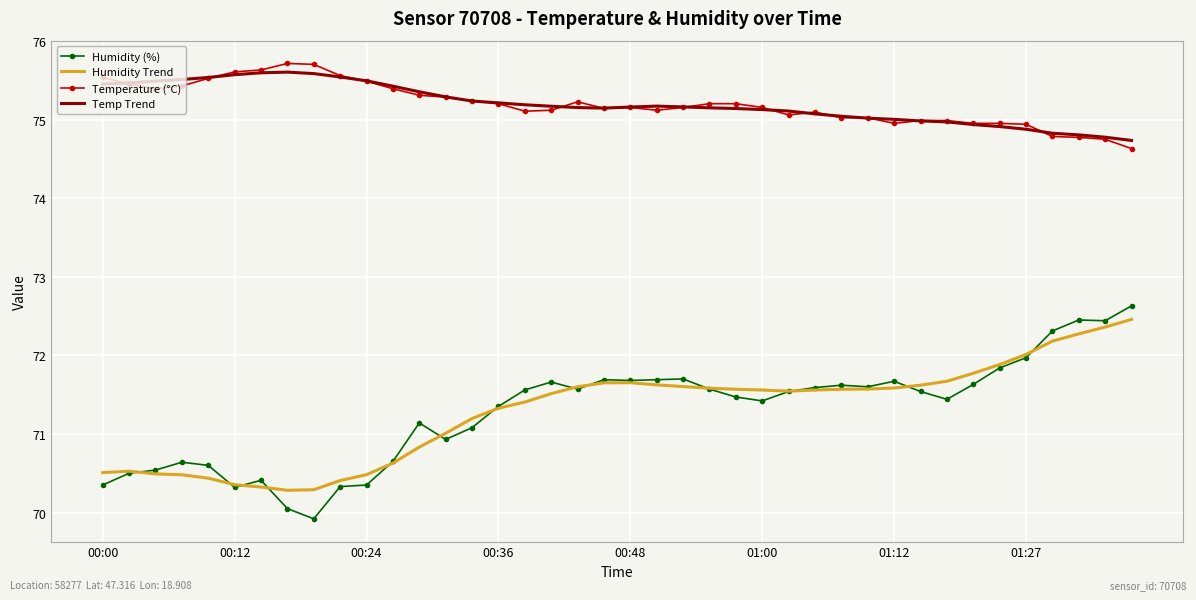

True or false: Temperature (°C) and Humidity Trend cross at least once.

False